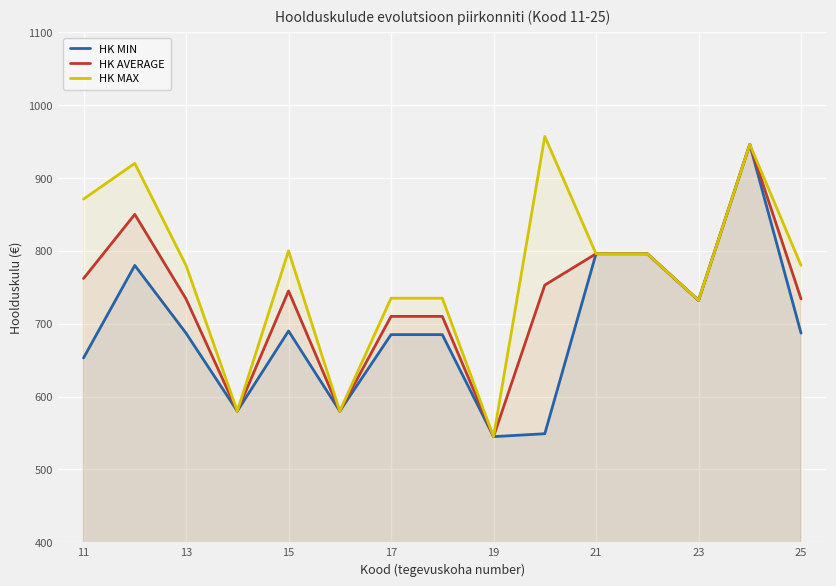

The HK MIN series shows 1311 at 23. True or false?

False